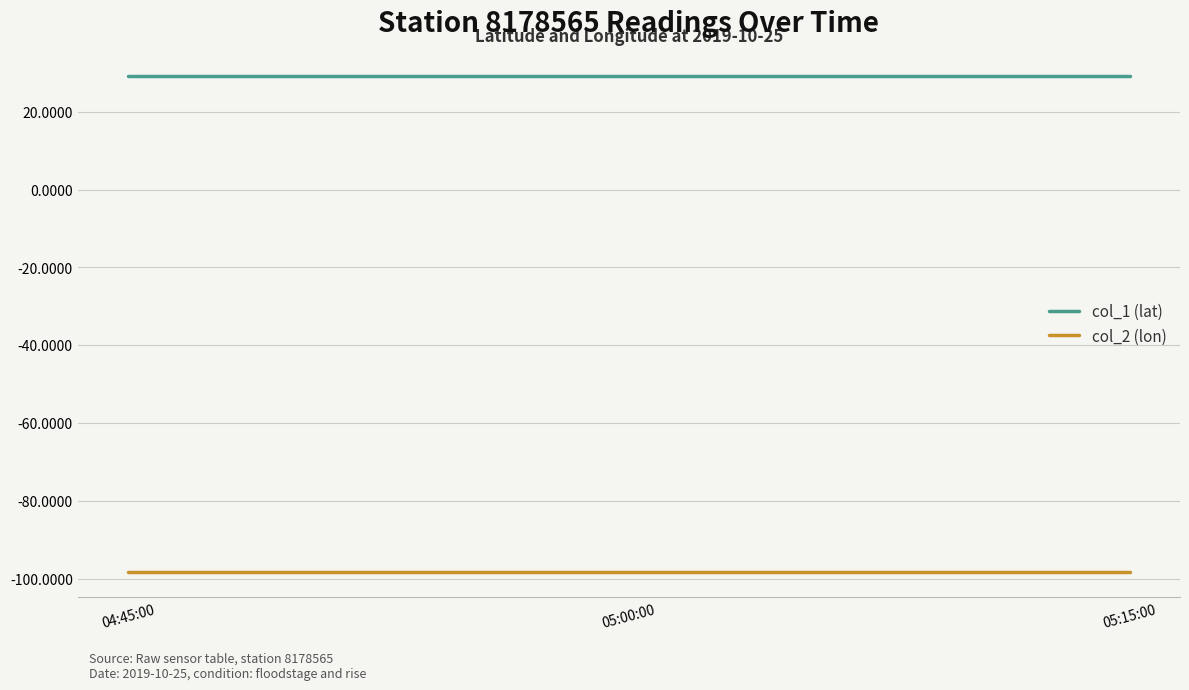

The value of col_1 (lat) at 04:45:00 is 12.2. True or false?

False